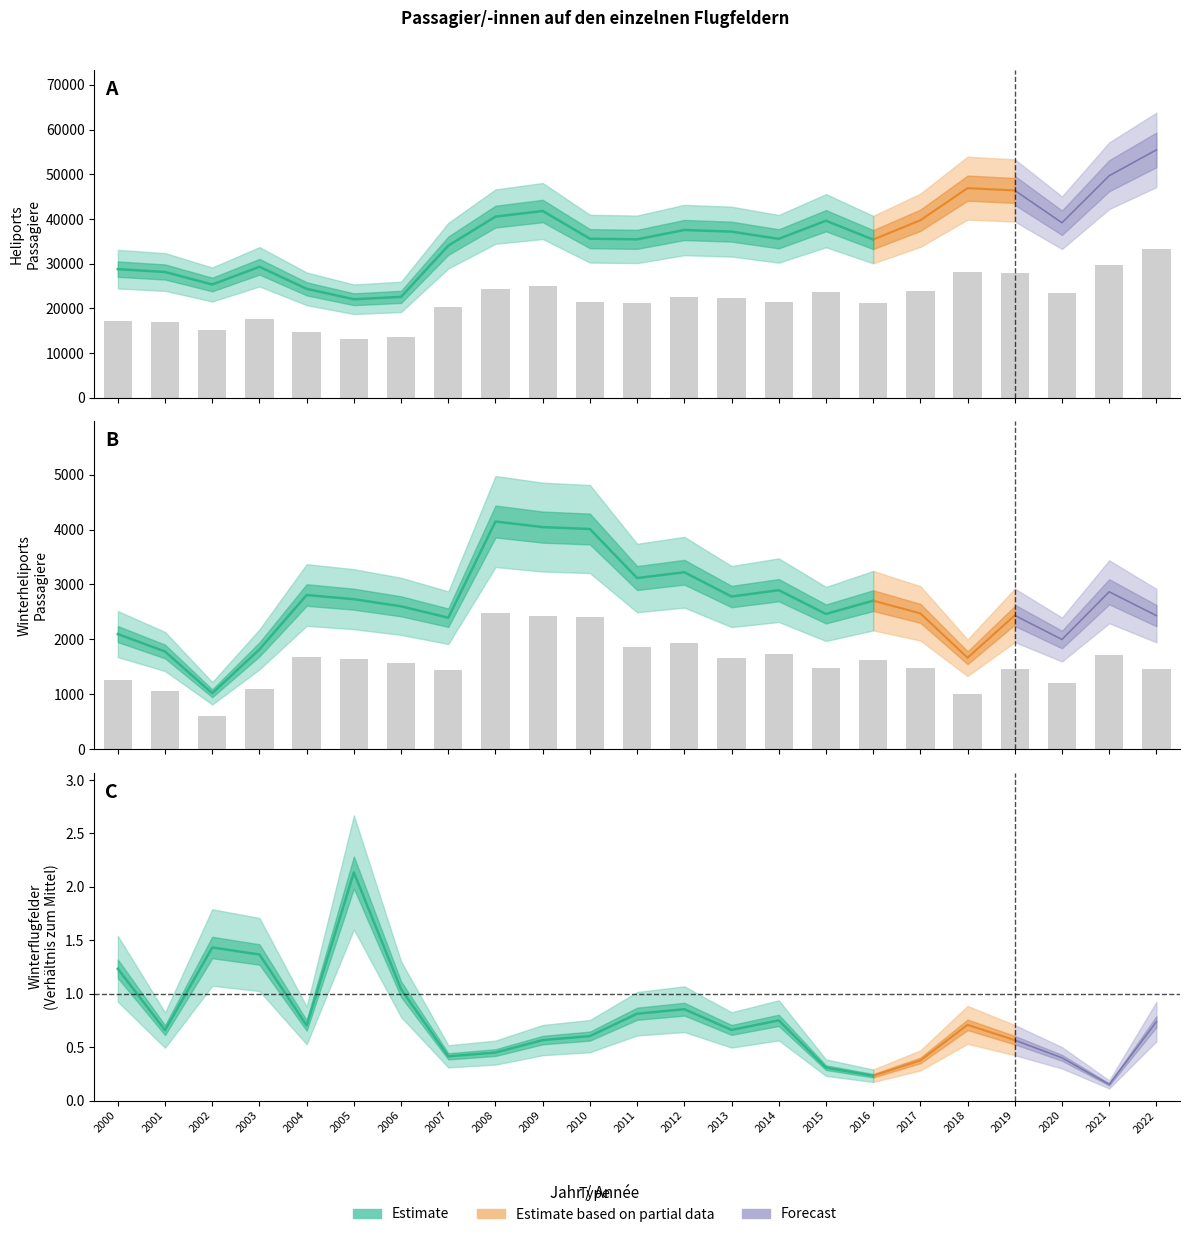

At how many categories does at least one series exceed 26922?

4